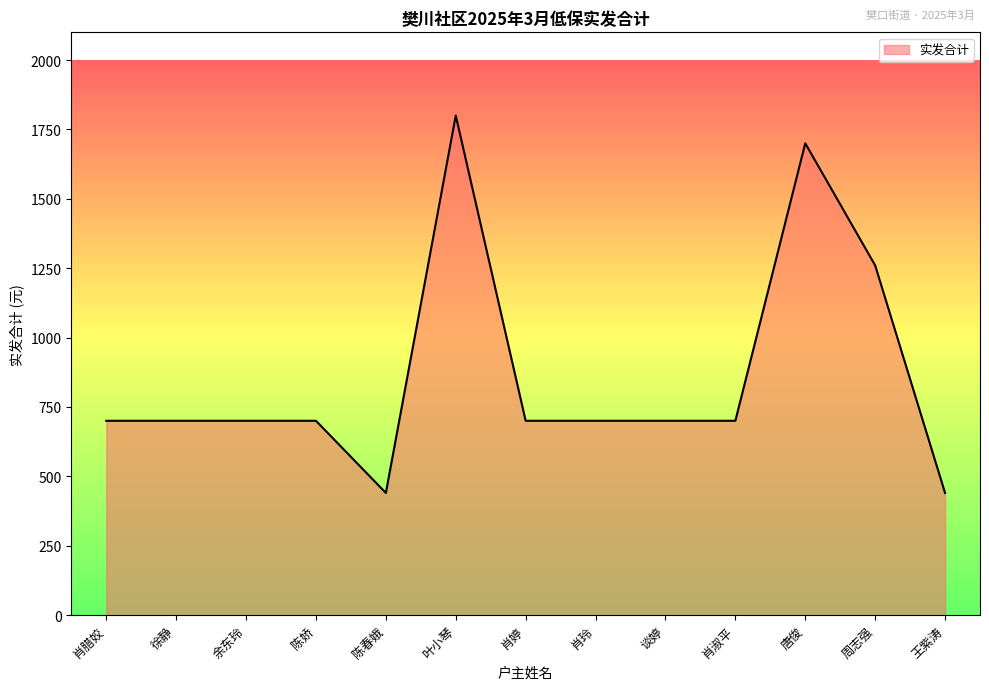

What is the difference between the second highest and second lowest values?

1260